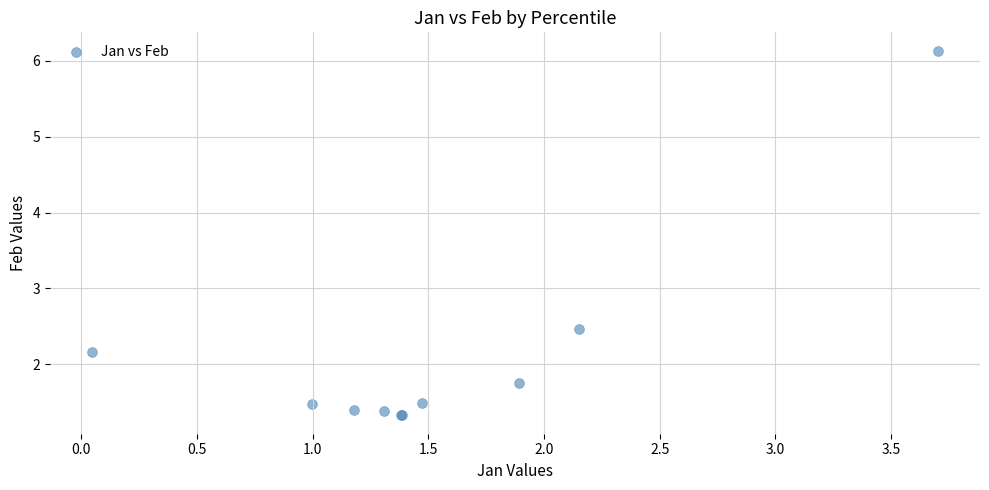

What Y value in the scatter plot is closest to 3?

2.5